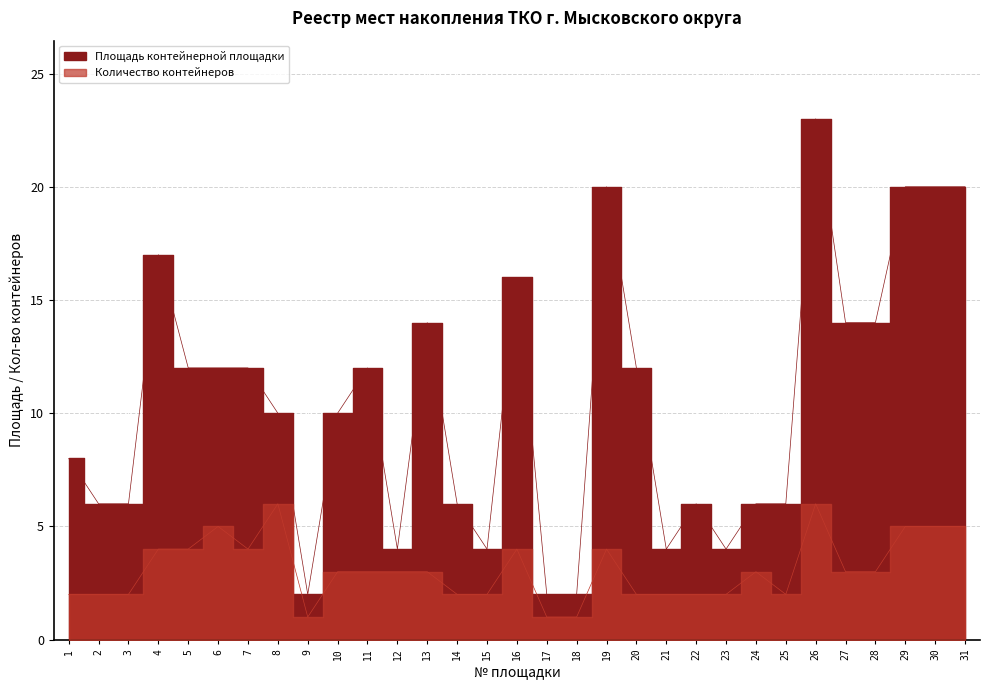

True or false: Количество контейнеров has more than 0 interior local peaks.

True